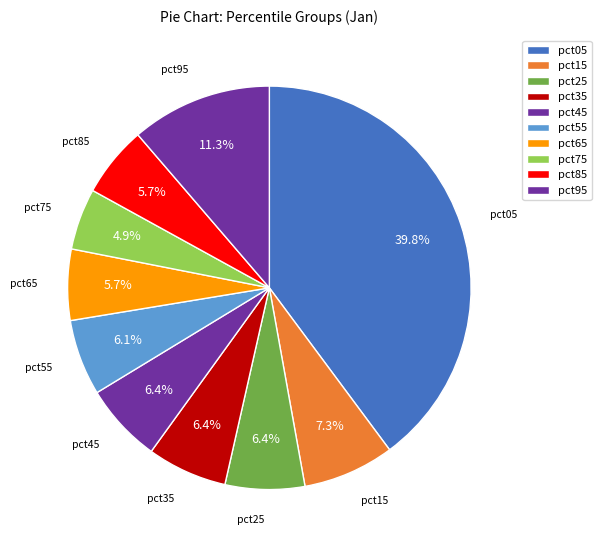

Is it true that pct25 is 6% of the pie?

True